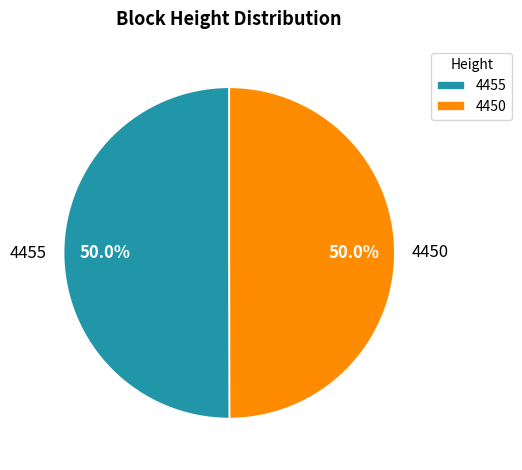

The 4450 slice represents 50% of the pie. True or false?

True